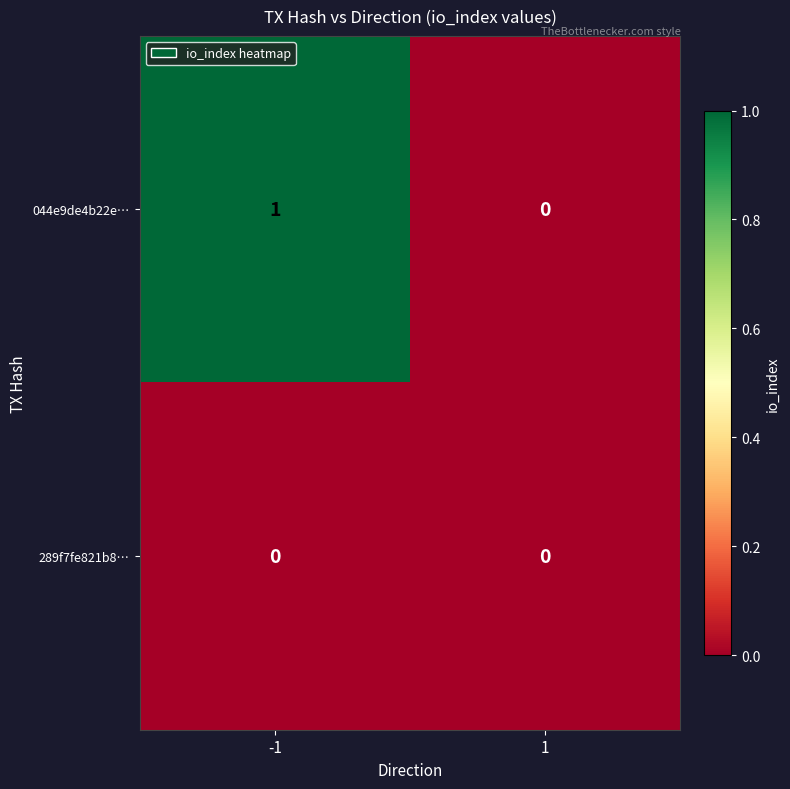

The value of 044e9de4b22e… at -1 is 1. True or false?

True